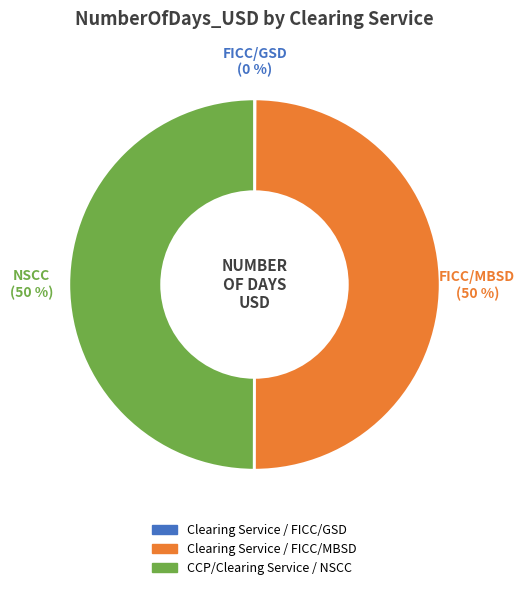

What percentage is the CCP/Clearing Service / NSCC slice, to the nearest percent?

50%